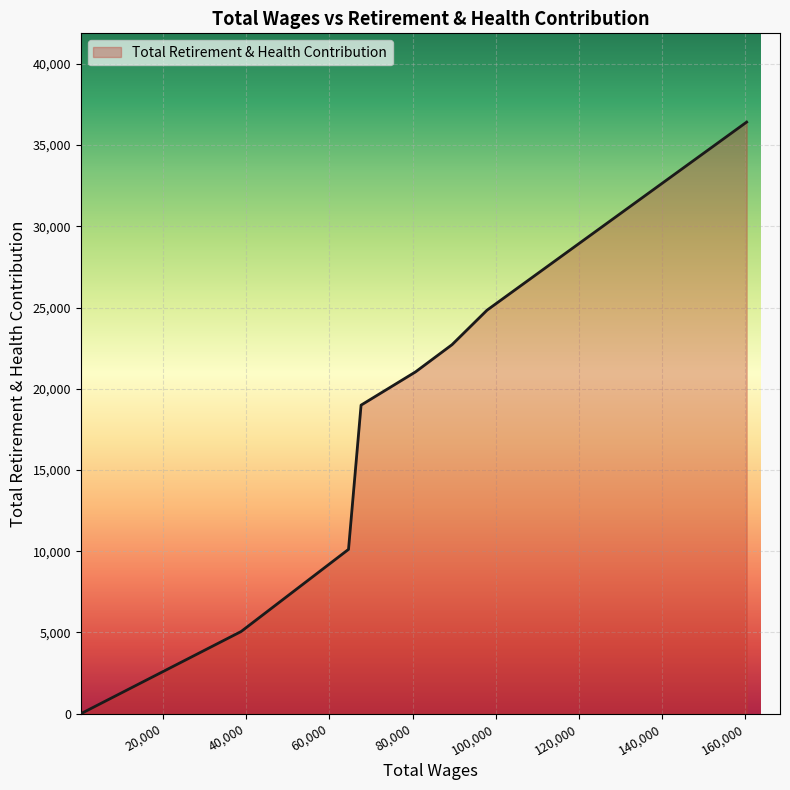

True or false: there are more than 0 points higher than both neighbors.

False